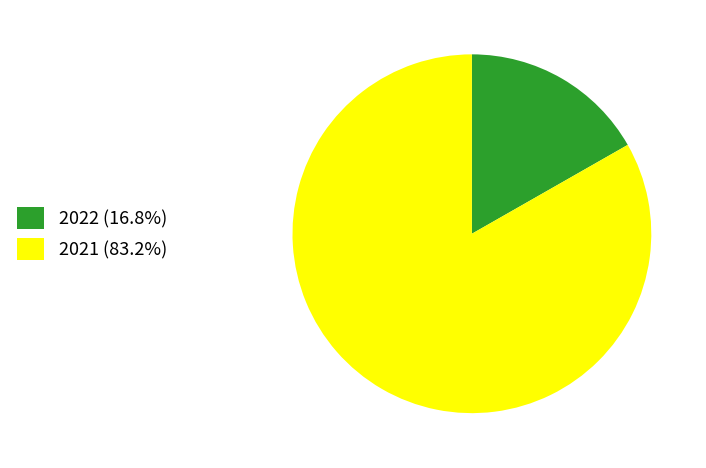

Is 2022 (16.8%) the majority of the pie?

No